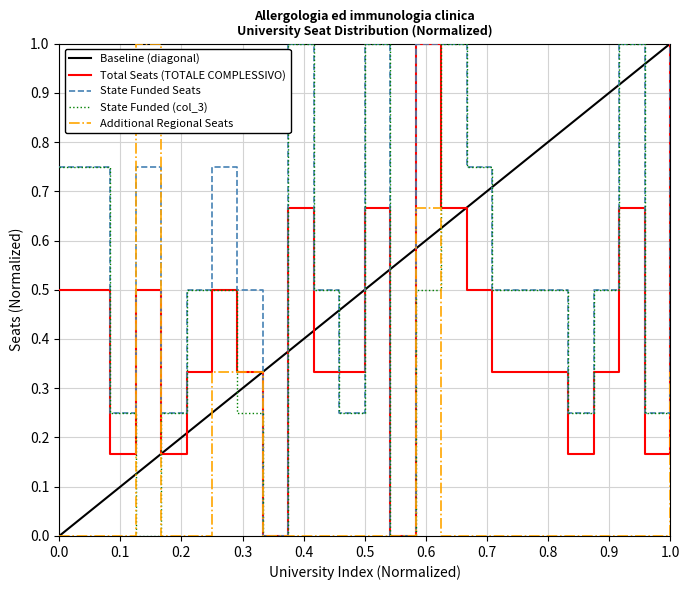

Which series has the largest total across all categories?

State Funded Seats